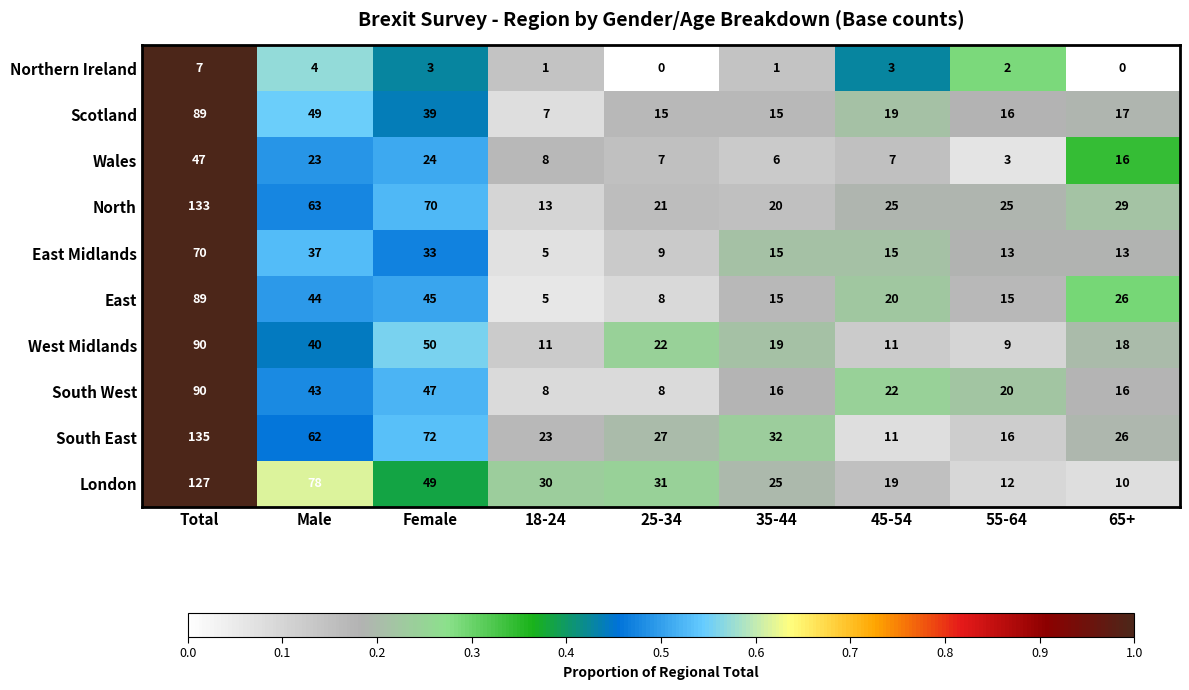

The East Midlands series shows 39 at Total. True or false?

False